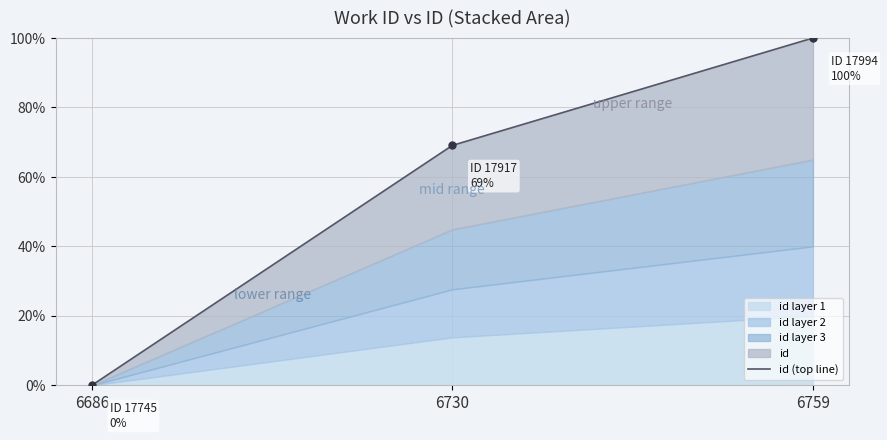

Reading left to right, extract all data points from this chart.

6686=0.0	6730=69.1	6759=100.0